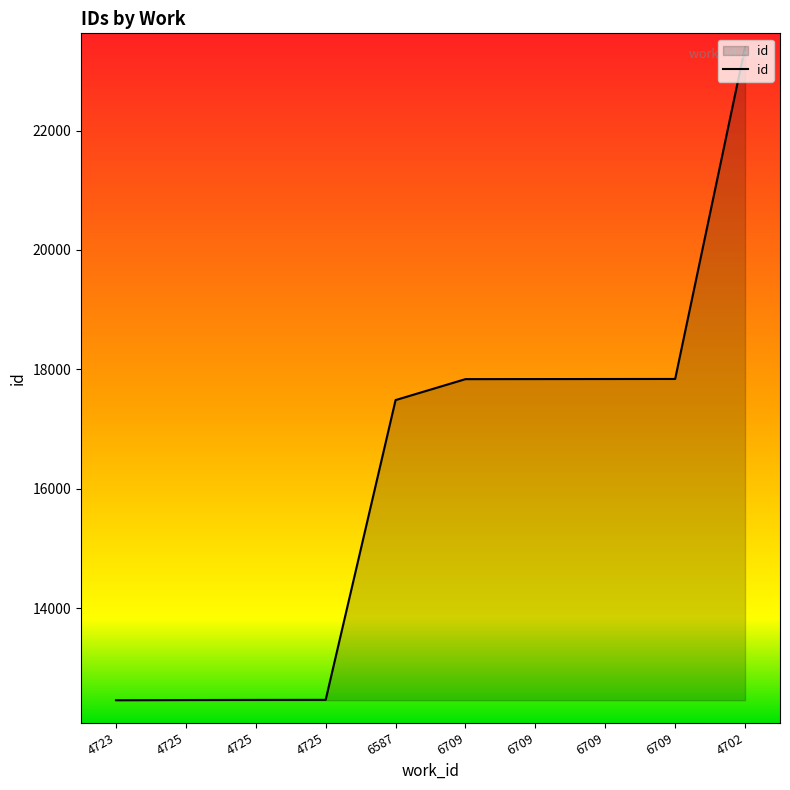

Which label corresponds to the largest value in the chart?

4702